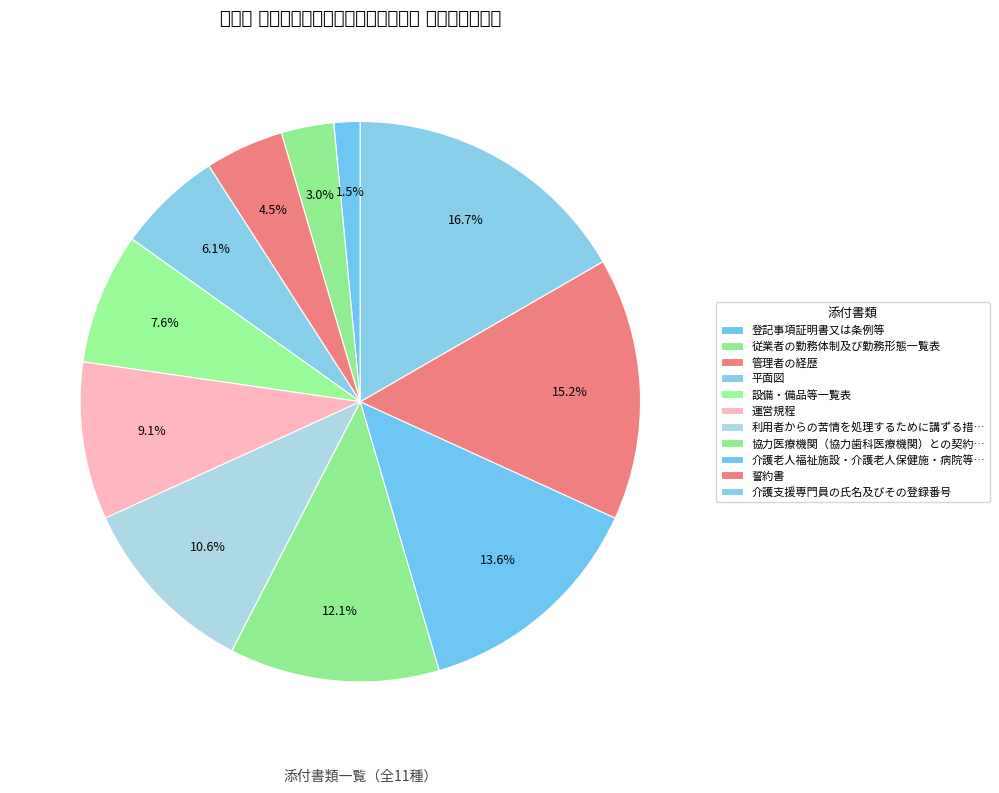

How many segments does this pie chart have?

11